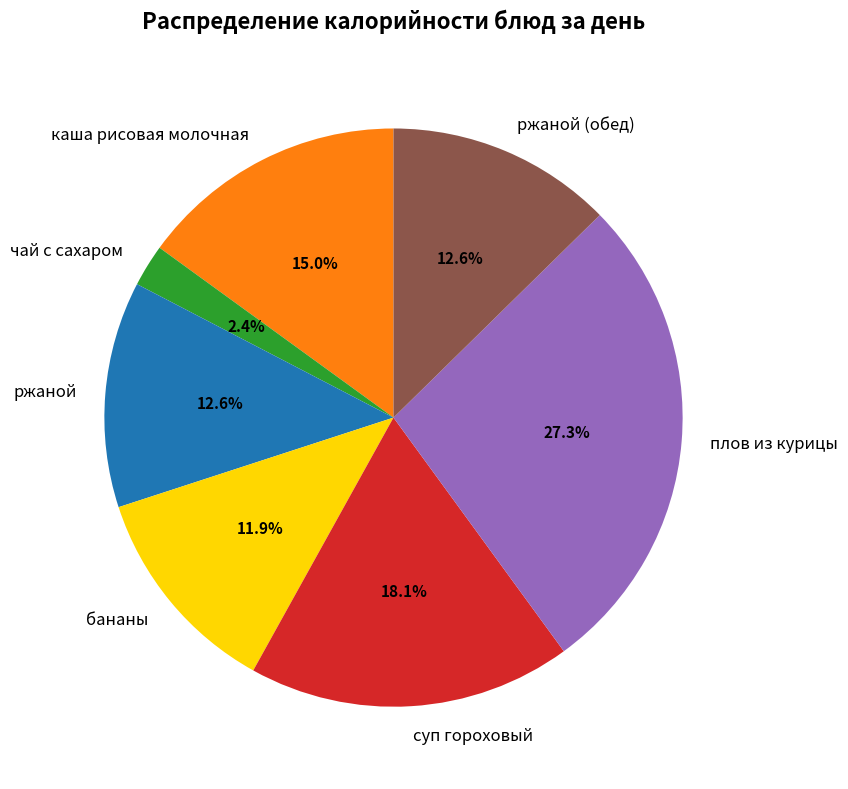

Approximately how many times larger is the value at ржаной (обед) compared to каша рисовая молочная?

0.8